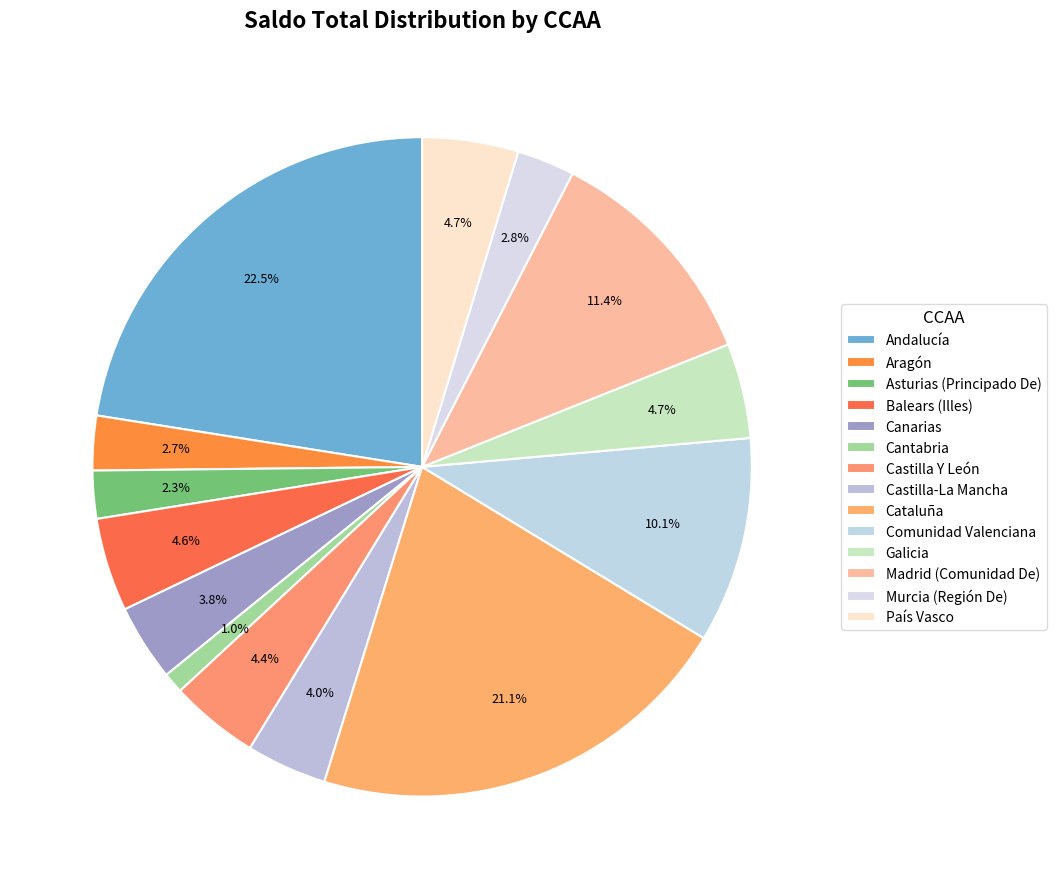

How many segments does this pie chart have?

14